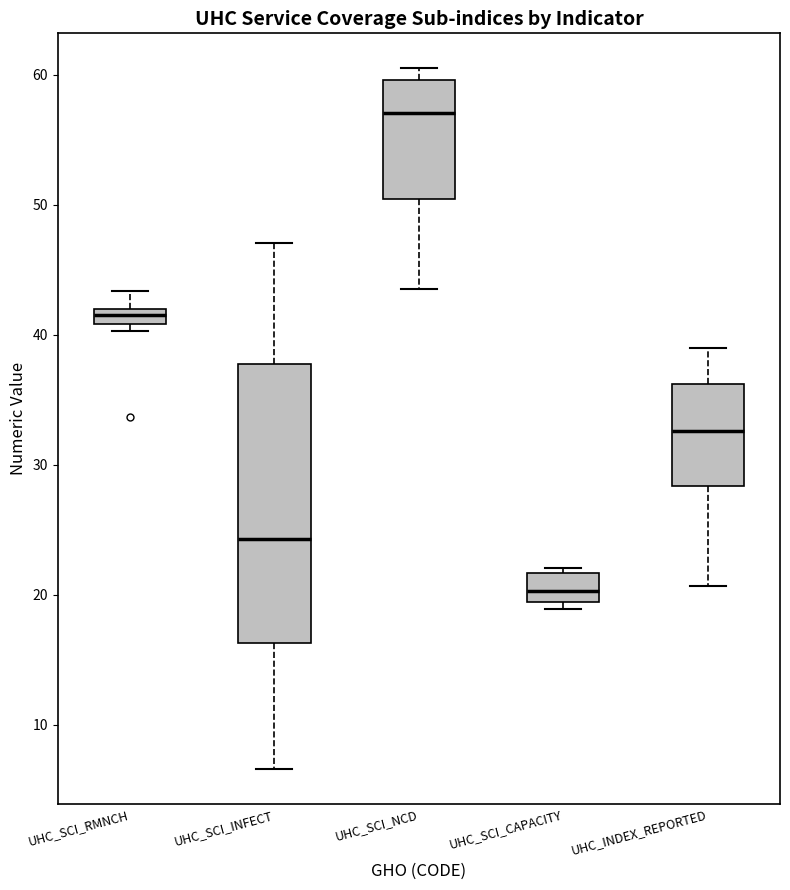

Which box is the tallest, from its lower edge to its upper edge?

UHC_SCI_INFECT